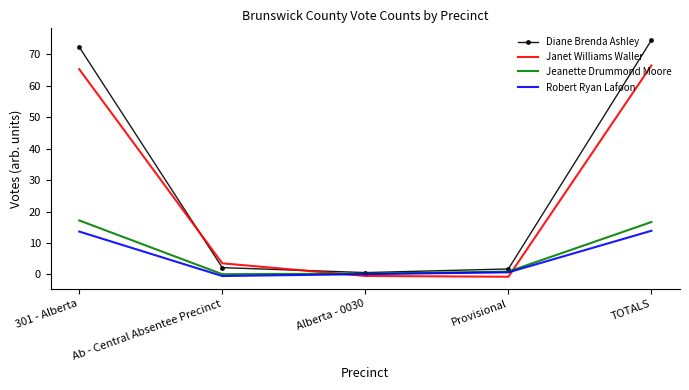

What is the difference between the maximum and minimum values in the Diane Brenda Ashley series?

73.8